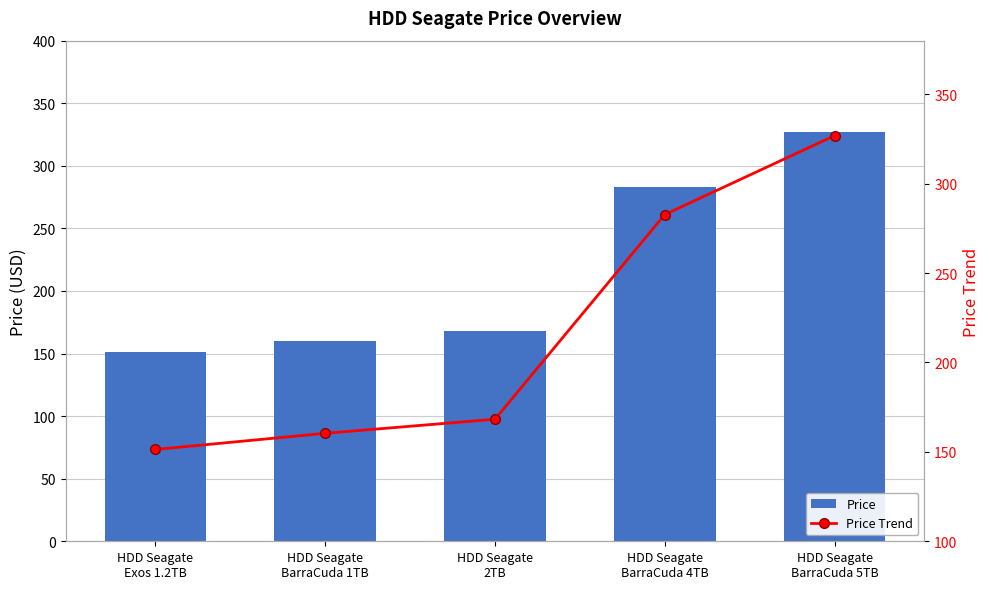

True or false: Price Trend has a value of 149.3 at HDD Seagate
BarraCuda 5TB.

False